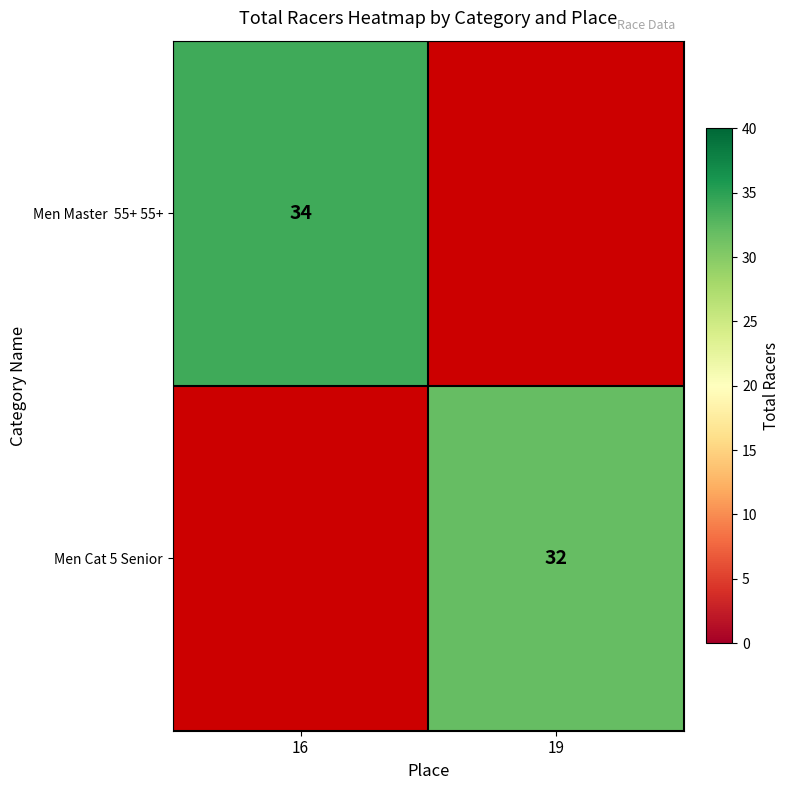

The Men Cat 5 Senior series shows 21 at 19. True or false?

False